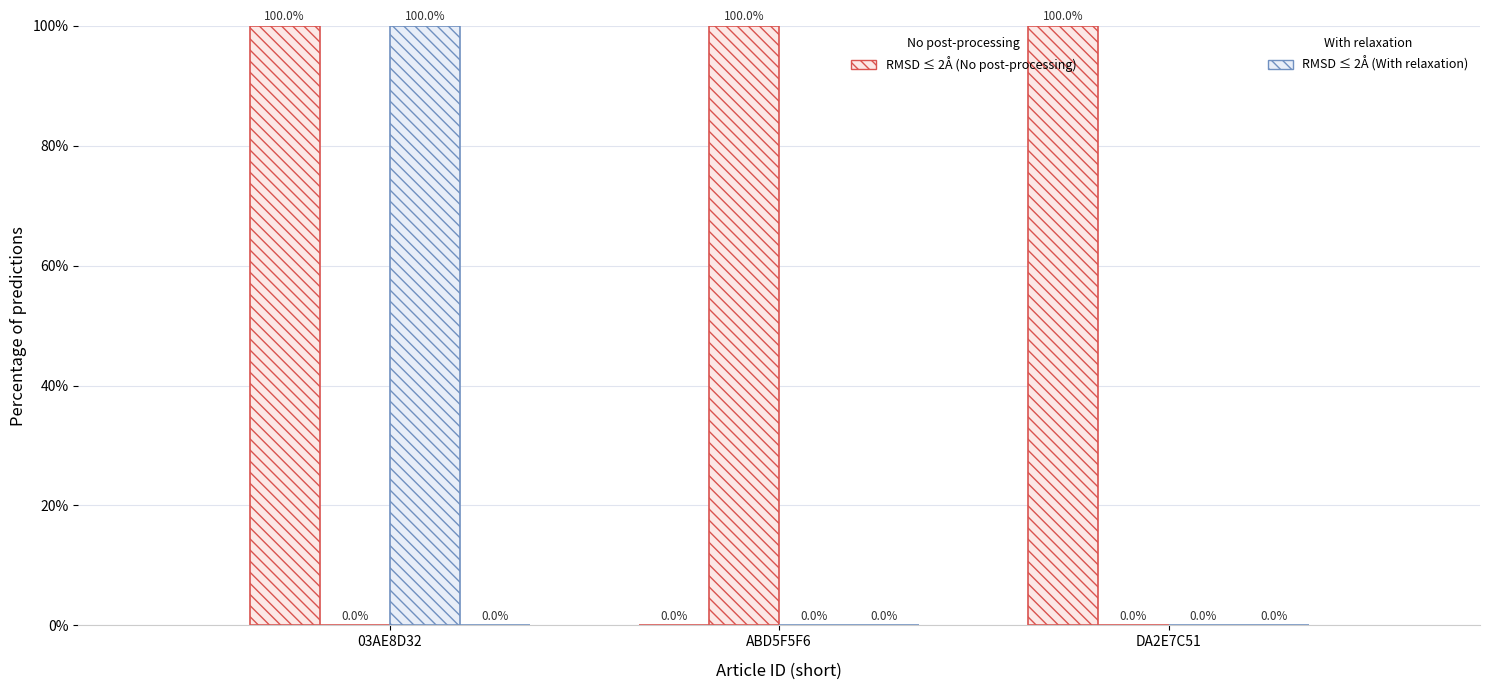

Count the number of categories in the chart.

3